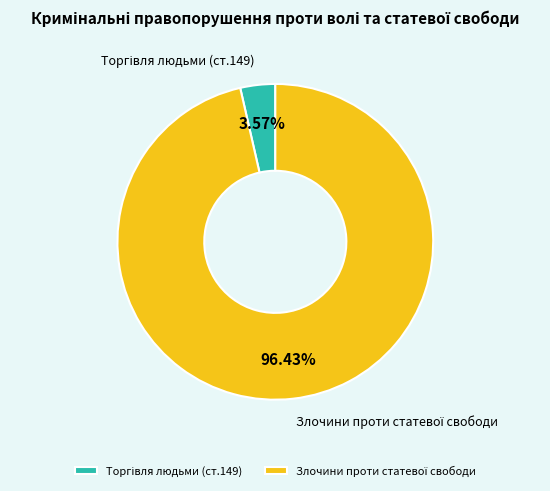

Is there a majority slice in this chart?

Yes